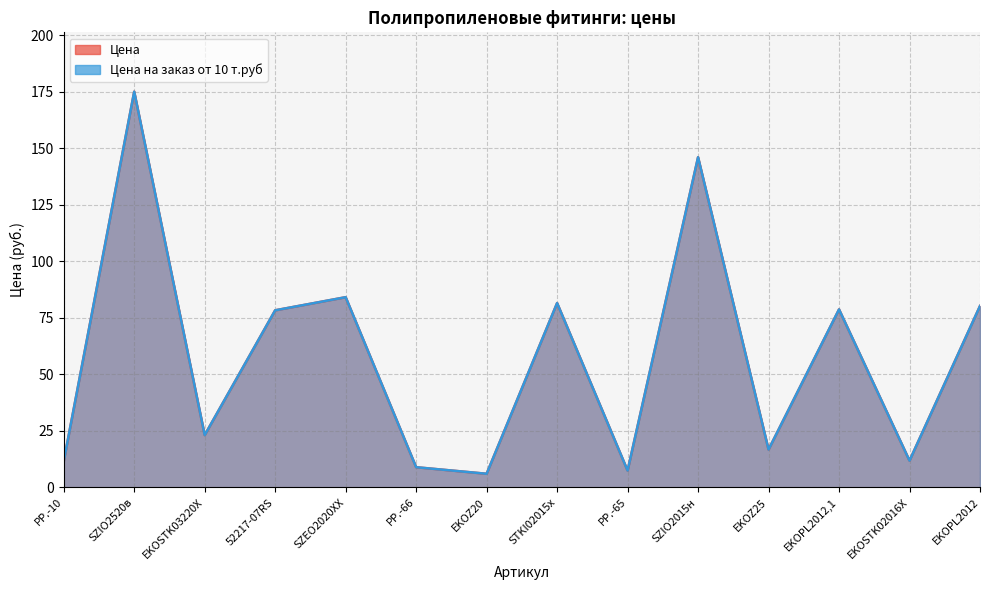

What is the greatest value displayed?

175.0